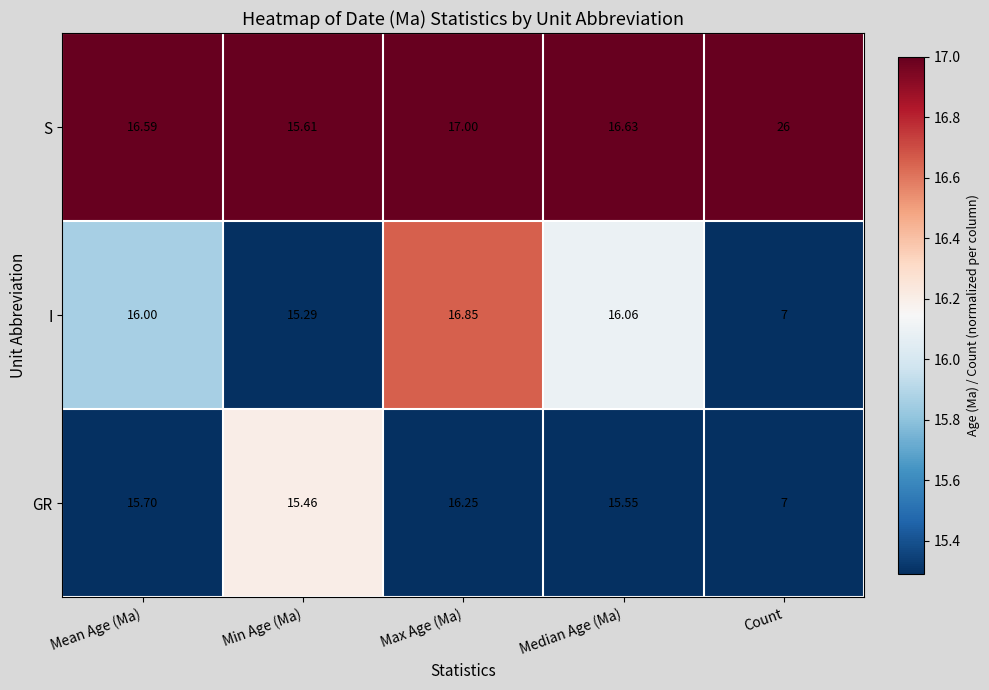

Rank the series at Min Age (Ma) from lowest to highest value.

I, GR, S